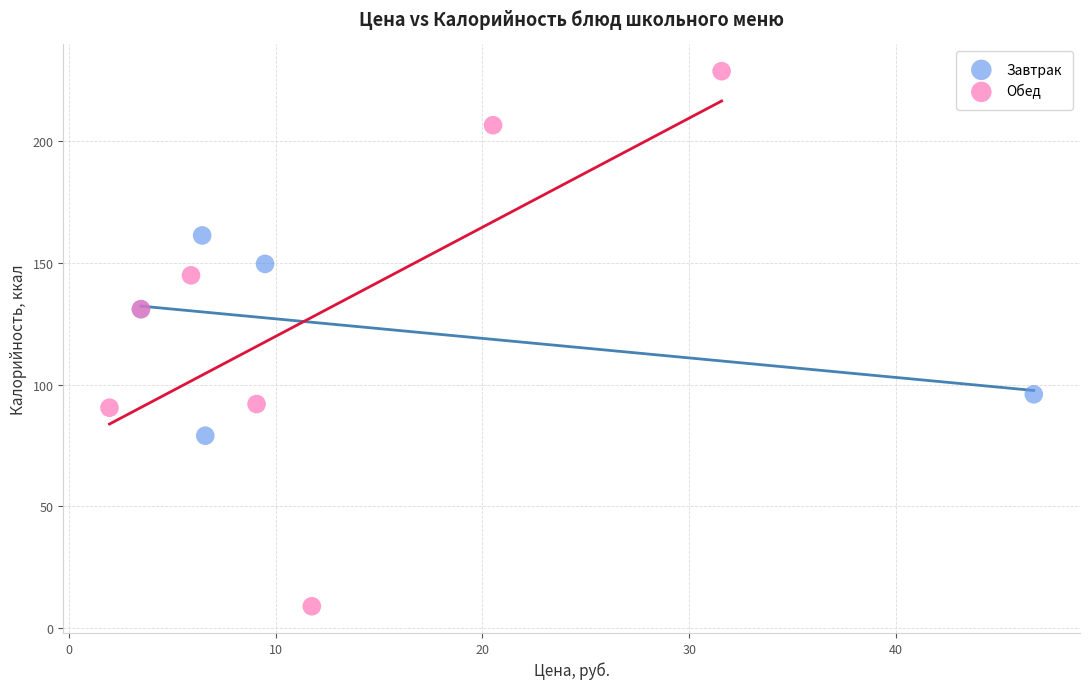

Which series contains the lowest Y value?

Обед